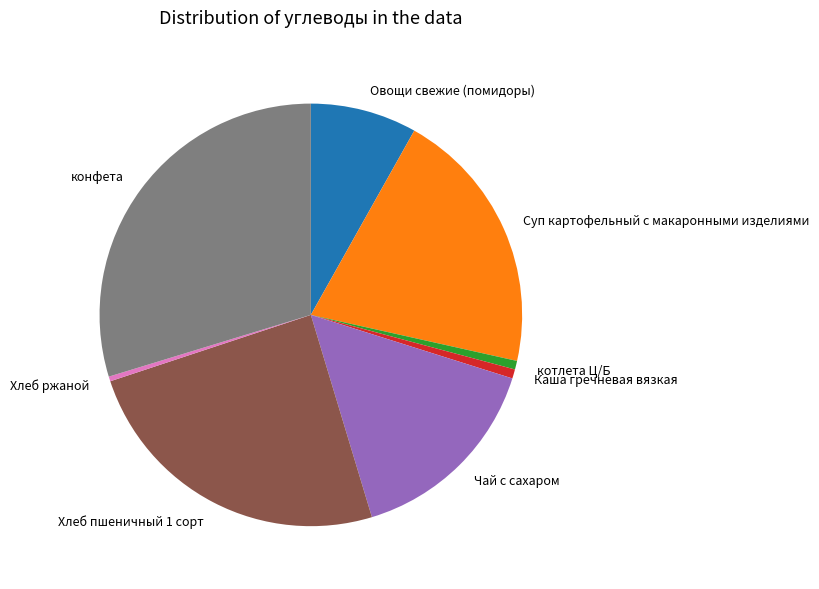

Approximately how many times larger is the value at Хлеб пшеничный 1 сорт compared to Суп картофельный с макаронными изделиями?

1.2